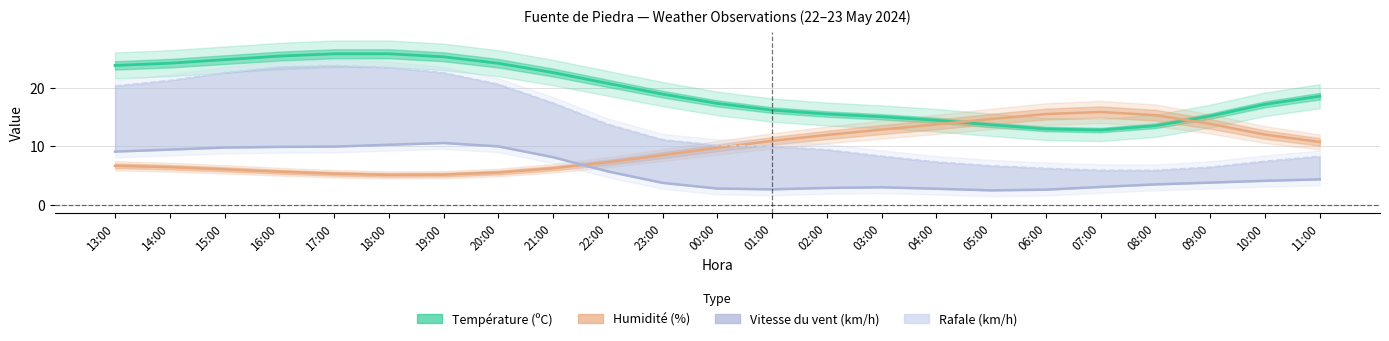

How many values in the Humidité (%) series are below 9?

11